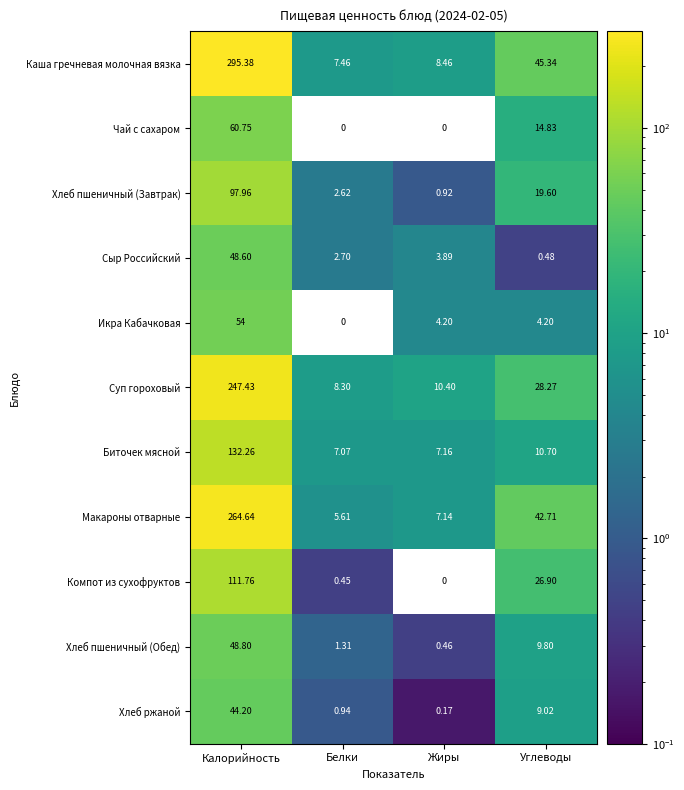

Is the value of Хлеб пшеничный (Обед) at Углеводы greater than the value of Компот из сухофруктов at Углеводы?

No